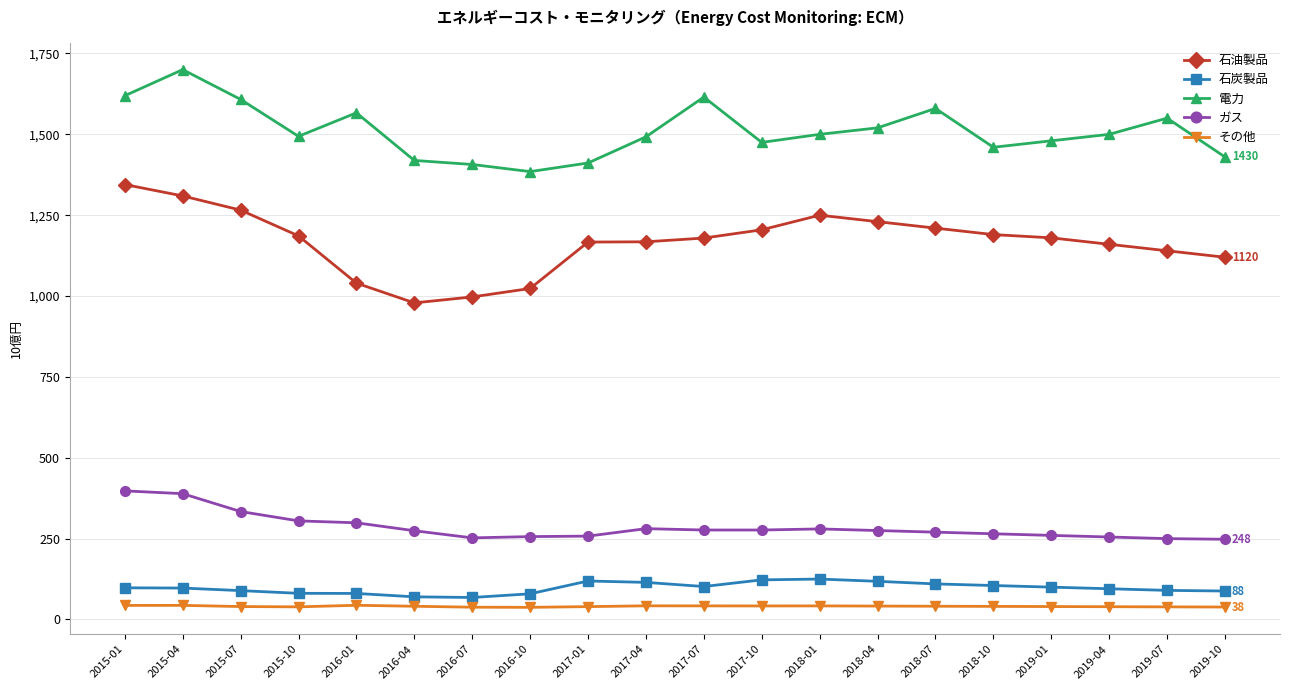

Is this an area chart (filled region under the line)?

No